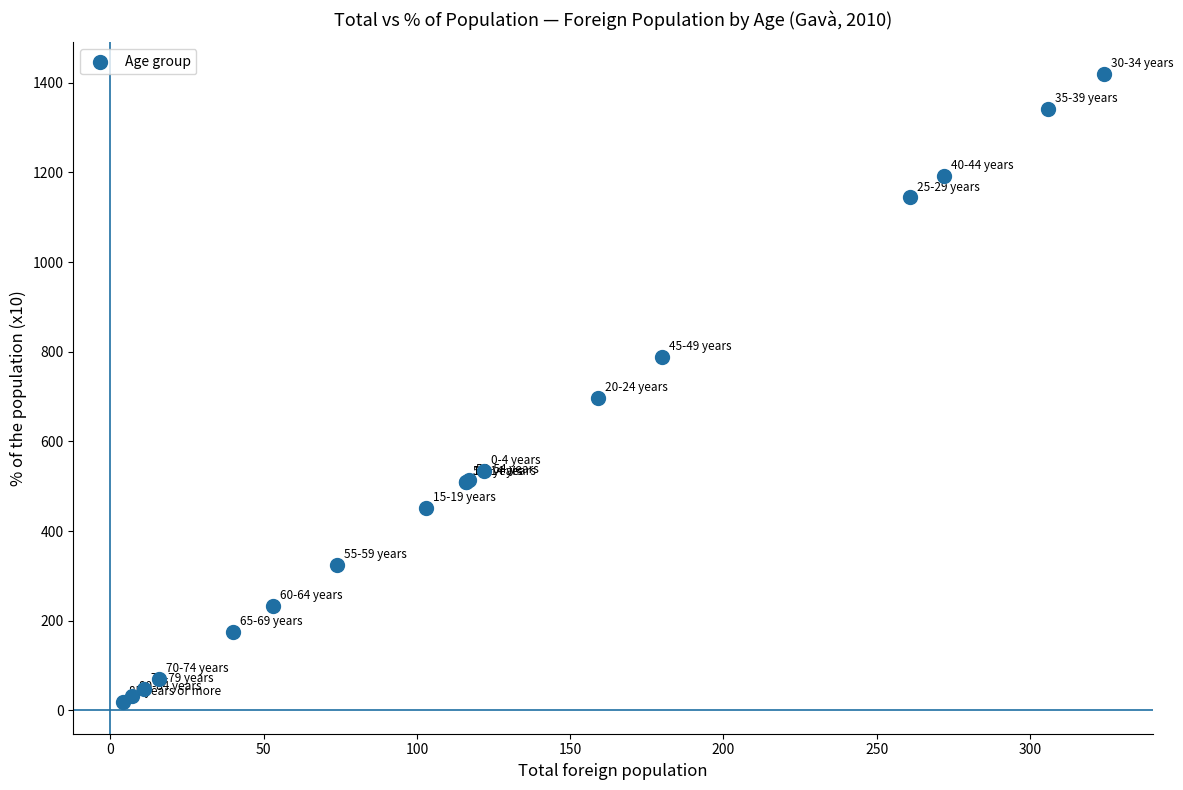

What Y value in the scatter plot is closest to 719?

697